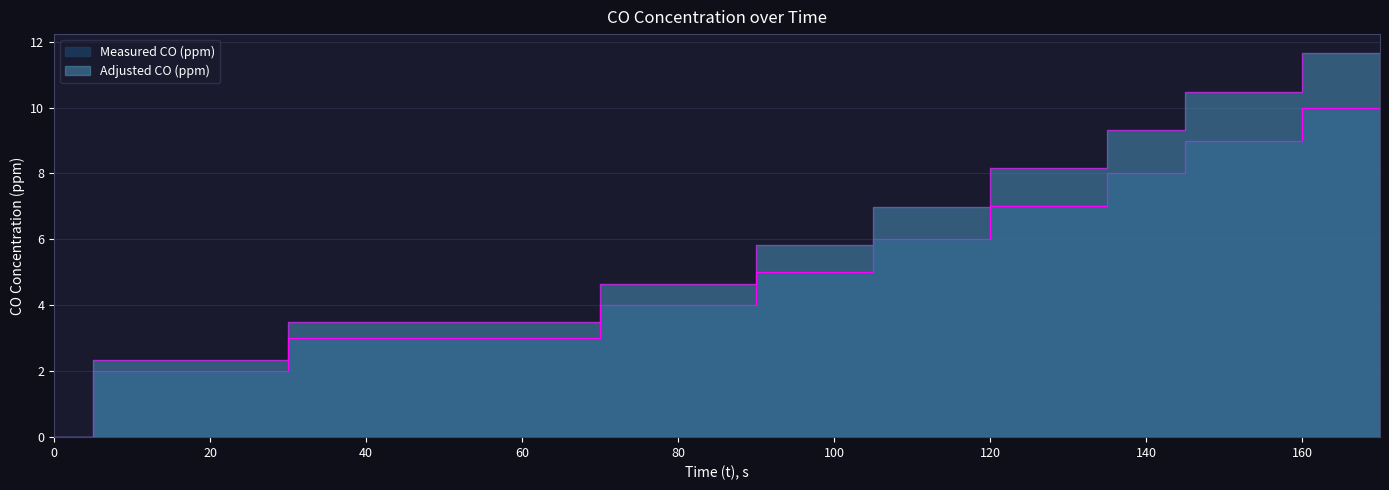

Reading left to right, transcribe all the data shown in this chart.

Measured CO (ppm): 0=0.0	5=2.0	10=2.0	15=2.0	20=2.0	25=2.0	30=3.0	35=3.0	40=3.0	45=3.0	50=3.0	55=3.0	60=3.0	65=3.0	70=4.0	75=4.0	80=4.0	85=4.0	90=5.0	95=5.0	100=5.0	105=6.0	110=6.0	115=6.0	120=7.0	125=7.0	130=7.0	135=8.0	140=8.0	145=9.0	150=9.0	155=9.0	160=10.0	165=10.0	170=10.0
Adjusted CO (ppm): 0=0.0	5=2.3	10=2.3	15=2.3	20=2.3	25=2.3	30=3.5	35=3.5	40=3.5	45=3.5	50=3.5	55=3.5	60=3.5	65=3.5	70=4.7	75=4.7	80=4.7	85=4.7	90=5.8	95=5.8	100=5.8	105=7.0	110=7.0	115=7.0	120=8.2	125=8.2	130=8.2	135=9.3	140=9.3	145=10.5	150=10.5	155=10.5	160=11.6	165=11.6	170=11.6